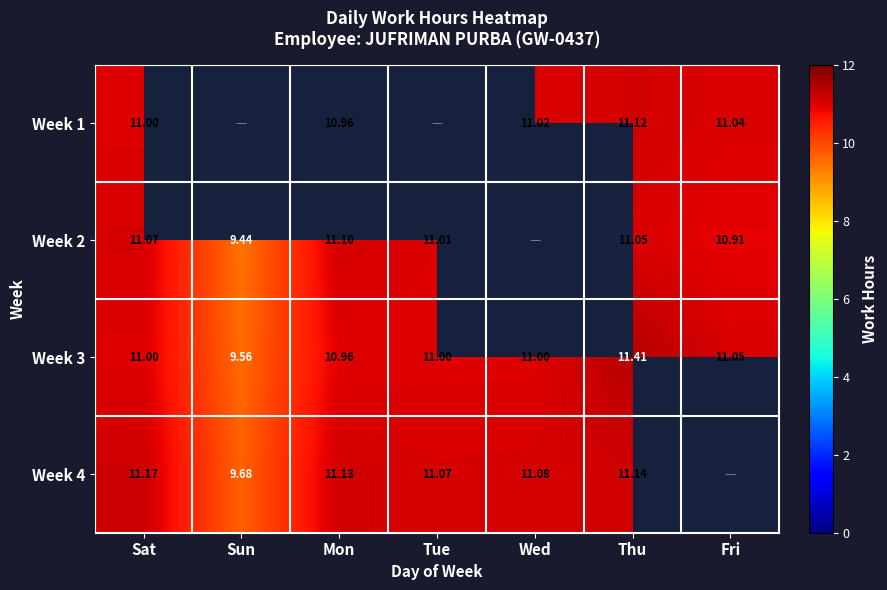

Is the value of Week 2 at Sun greater than the value of Week 3 at Fri?

No